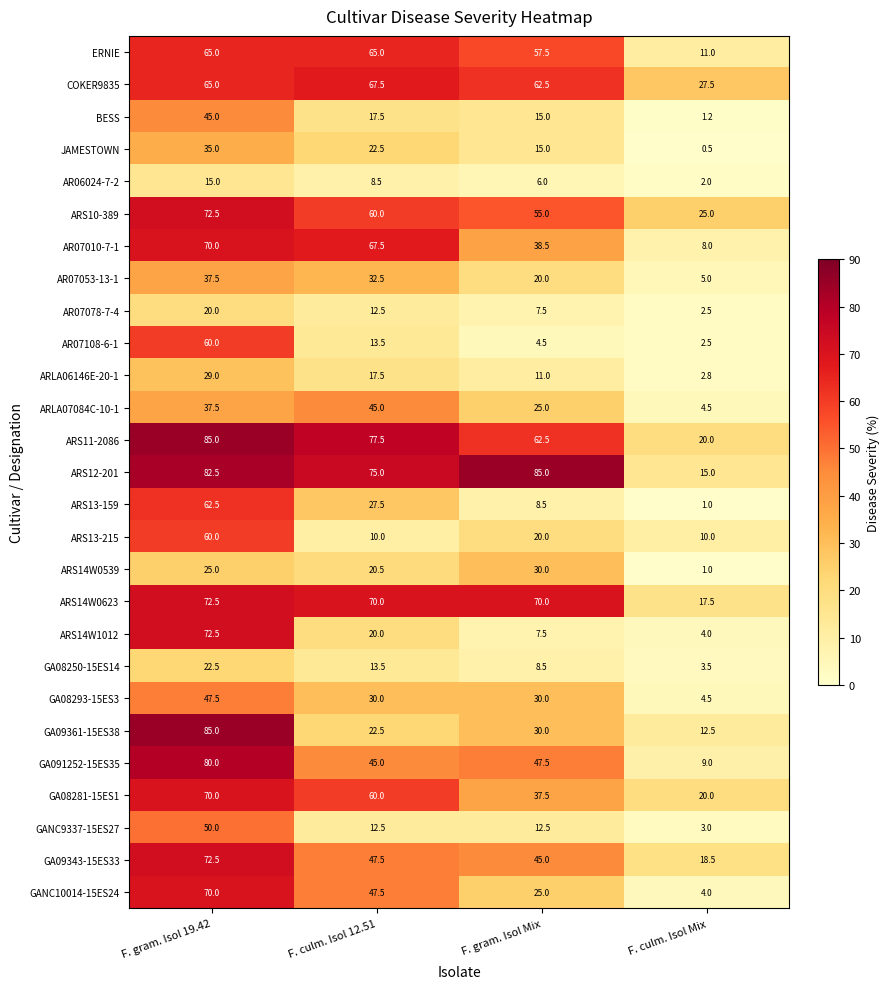

Which series changed the most between F. culm. Isol 12.51 and F. gram. Isol Mix?

AR07010-7-1